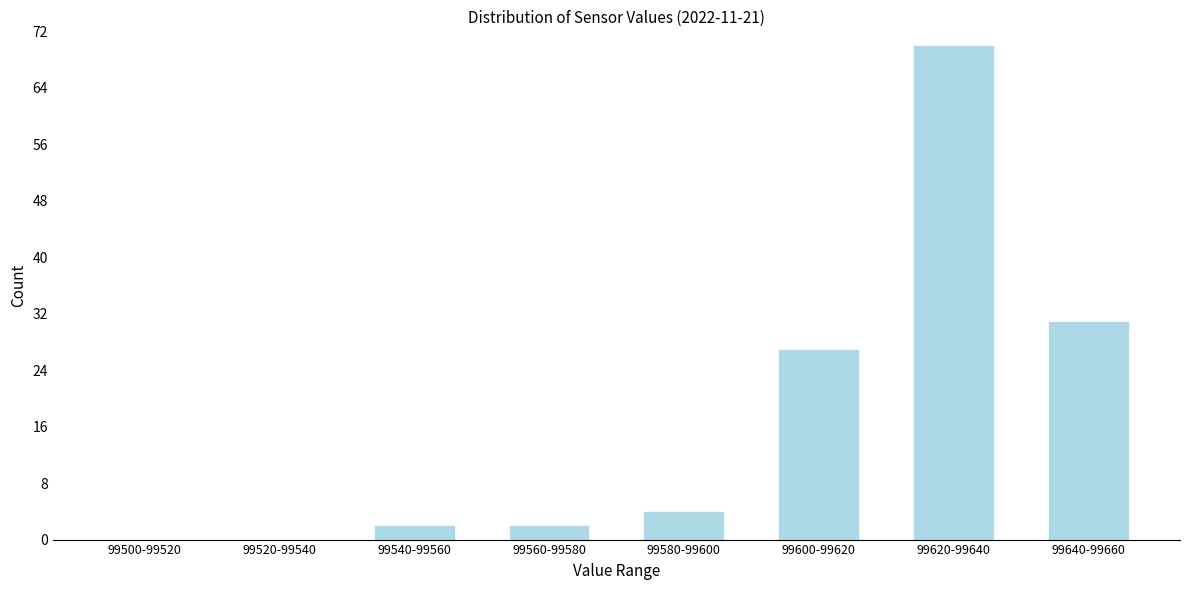

Reading left to right, extract all data points from this chart.

99500-99520=0	99520-99540=0	99540-99560=2	99560-99580=2	99580-99600=4	99600-99620=27	99620-99640=70	99640-99660=31